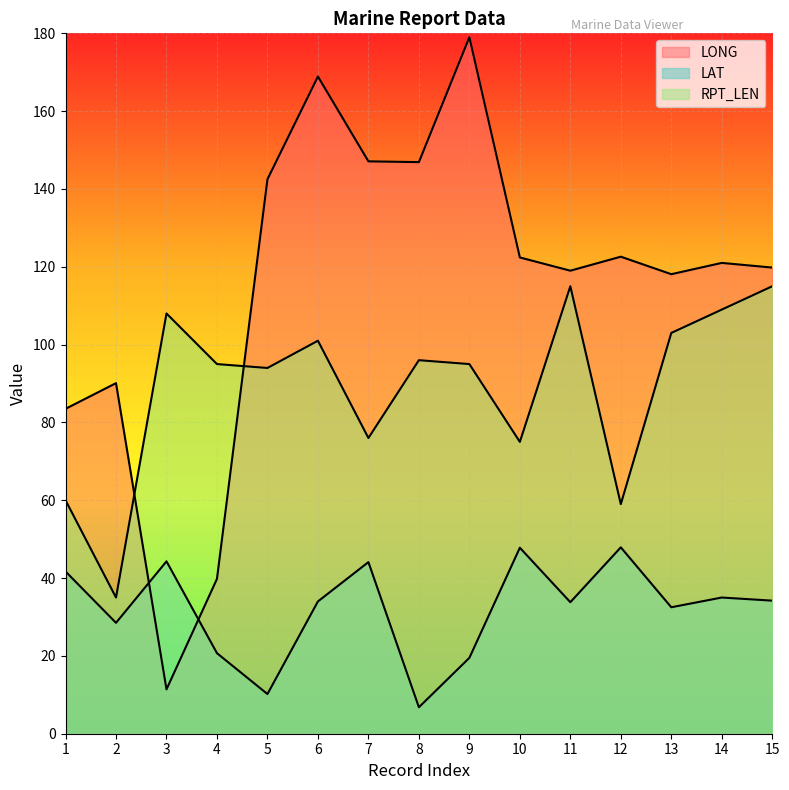

Reading right to left, what are all the values shown in this chart?

LONG: 119.8	121.0	118.1	122.6	119.0	122.4	179.0	146.9	147.1	168.9	142.5	39.8	11.4	90.1	83.5
LAT: 34.2	35.0	32.5	47.9	33.8	47.8	19.5	6.8	44.1	34.0	10.2	20.7	44.3	28.5	41.7
RPT_LEN: 115.0	109.0	103.0	59.0	115.0	75.0	95.0	96.0	76.0	101.0	94.0	95.0	108.0	35.0	60.0